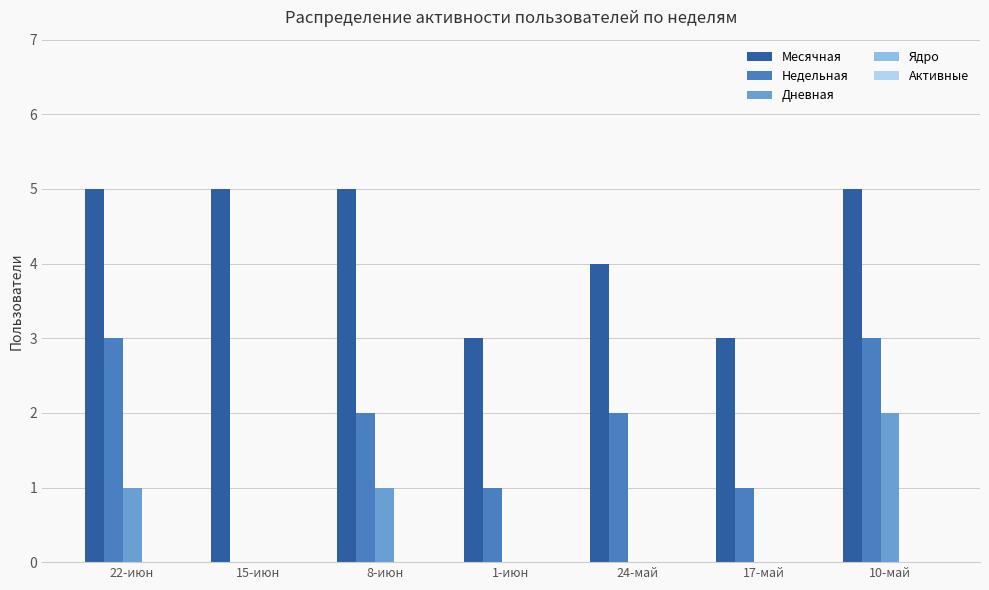

What is the maximum value shown in the chart?

5